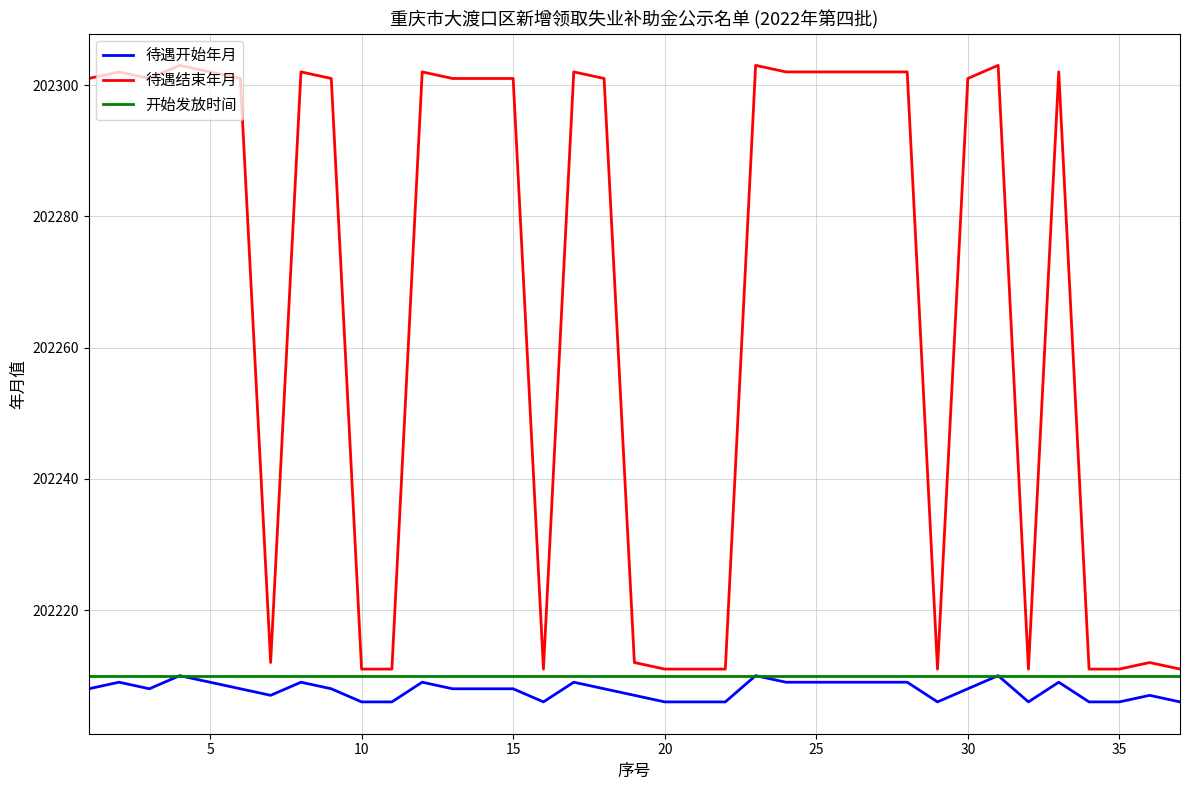

True or false: 待遇开始年月 and 待遇结束年月 intersect in this chart.

False